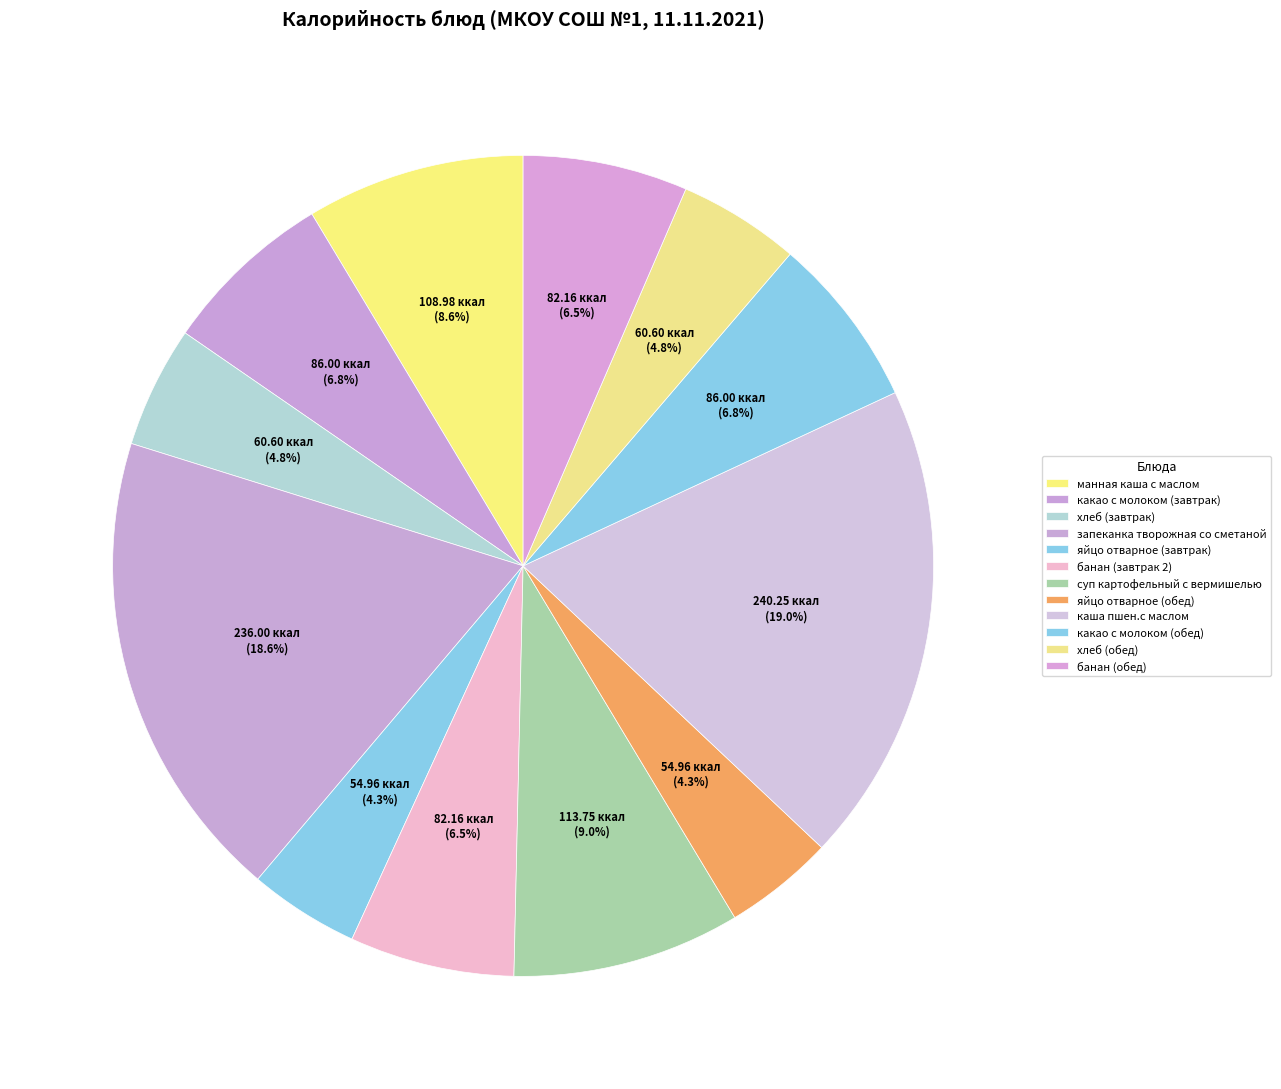

Is запеканка творожная со сметаной the majority of the pie?

No